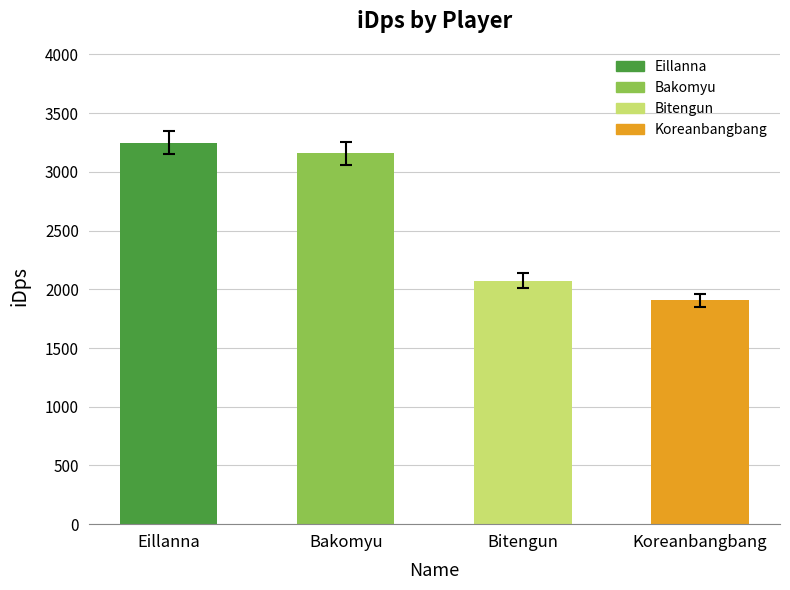

What position from the left is Eillanna?

1